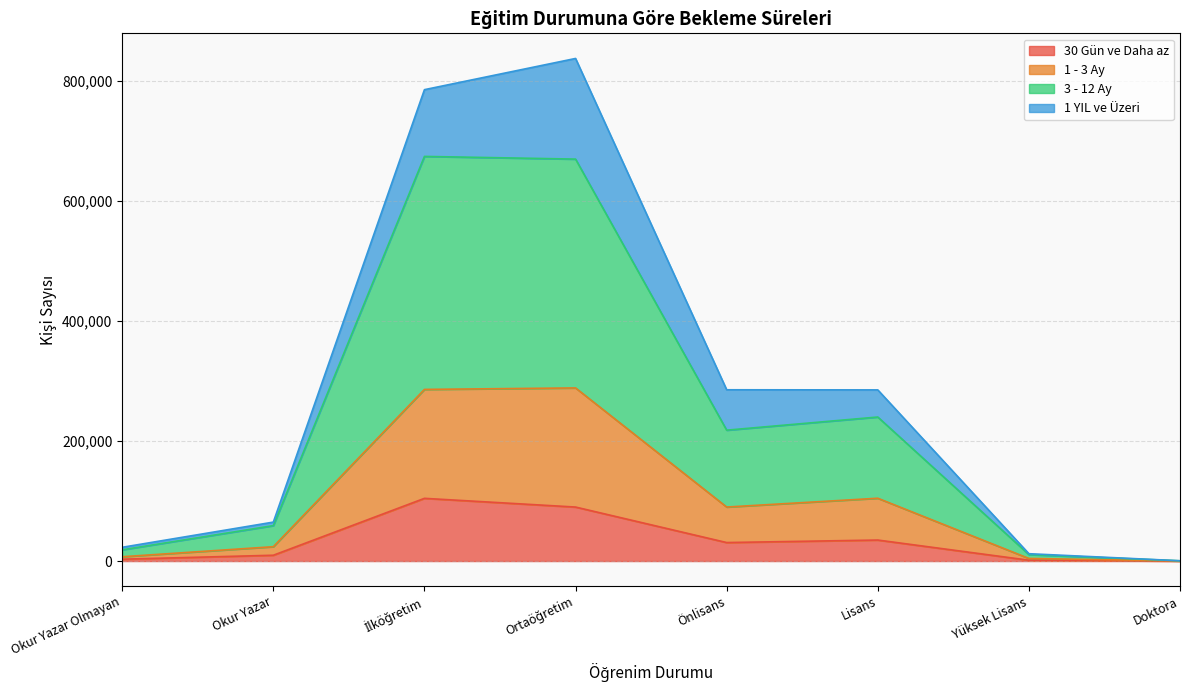

What is the sum of all 3 - 12 Ay values?

1889728